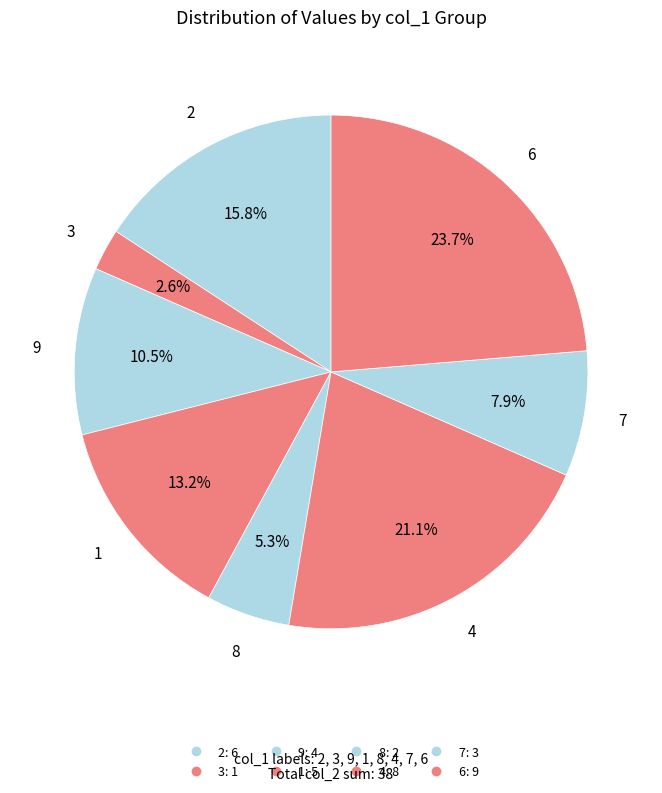

How many slices are in this pie chart?

8